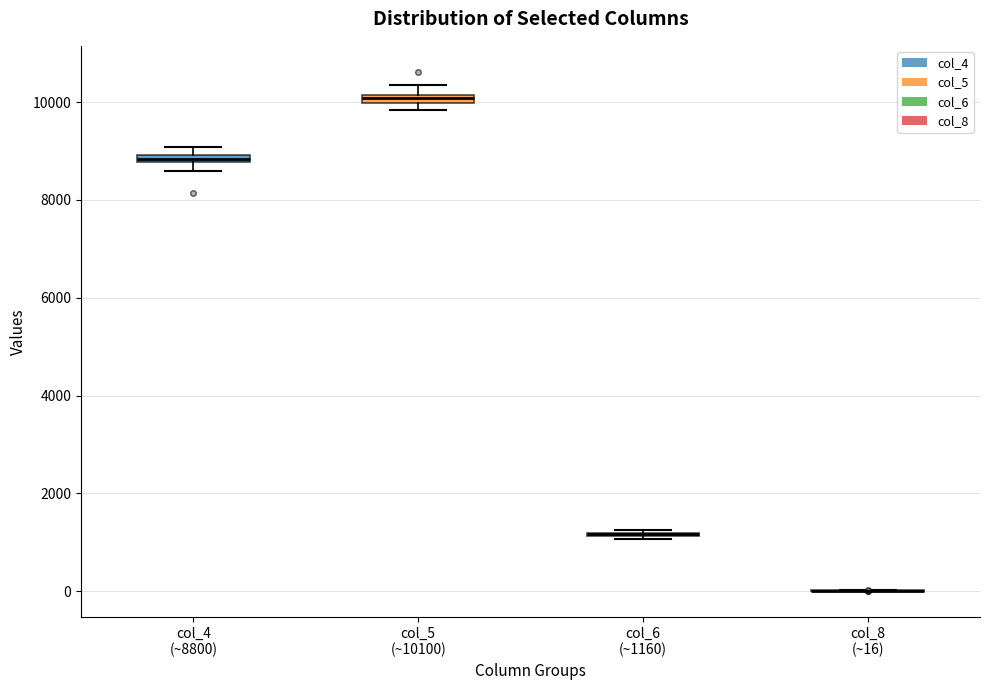

Where does the upper whisker of the box for col_5 (~10100) end on the y-axis? The values are not printed on the chart, so give them approximately, as read against the axis.

10400